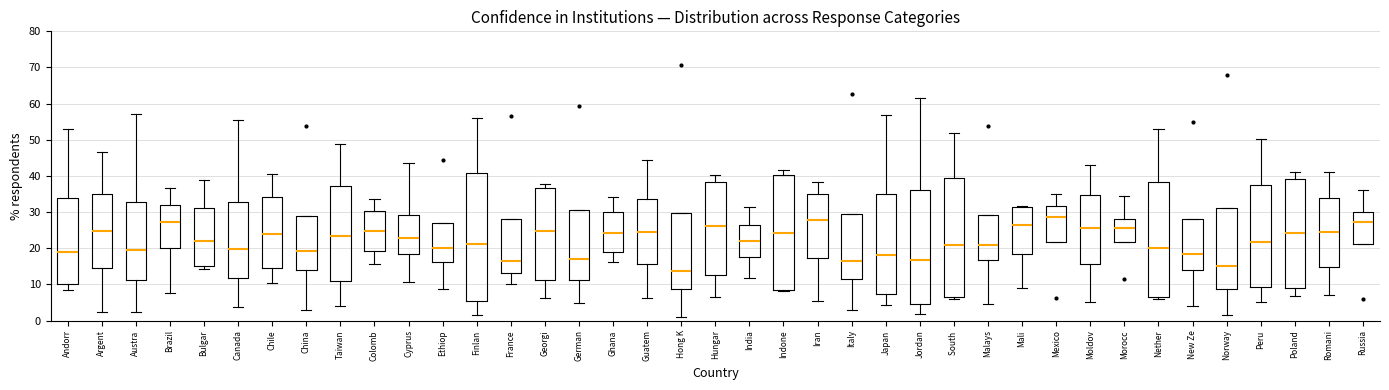

Reading left to right, transcribe this box plot: for each box, give where its median line is, the range the box spans, and where its two whiskers end, as read against the y-axis. The values are not printed on the chart, so give them approximately, as read against the axis.

Andorr: median 19, box 10 to 34, whiskers 8 to 53
Argent: median 25, box 15 to 35, whiskers 2 to 47
Austra: median 19, box 11 to 33, whiskers 3 to 57
Brazil: median 27, box 20 to 32, whiskers 8 to 37
Bulgar: median 22, box 15 to 31, whiskers 14 to 39
Canada: median 20, box 12 to 33, whiskers 4 to 56
Chile: median 24, box 14 to 34, whiskers 10 to 41
China: median 19, box 14 to 29, whiskers 3 to 29
Taiwan: median 23, box 11 to 37, whiskers 4 to 49
Colomb: median 25, box 19 to 30, whiskers 16 to 34
Cyprus: median 23, box 18 to 29, whiskers 11 to 44
Ethiop: median 20, box 16 to 27, whiskers 9 to 27
Finlan: median 21, box 5 to 41, whiskers 2 to 56
France: median 17, box 13 to 28, whiskers 10 to 28
Georgi: median 25, box 11 to 37, whiskers 6 to 38
German: median 17, box 11 to 30, whiskers 5 to 30
Ghana: median 24, box 19 to 30, whiskers 16 to 34
Guatem: median 24, box 16 to 34, whiskers 6 to 45
Hong K: median 14, box 9 to 30, whiskers 1 to 30
Hungar: median 26, box 13 to 38, whiskers 7 to 40
India: median 22, box 18 to 26, whiskers 12 to 32
Indone: median 24, box 9 to 40, whiskers 8 to 42
Iran: median 28, box 17 to 35, whiskers 5 to 38
Italy: median 16, box 11 to 30, whiskers 3 to 30
Japan: median 18, box 7 to 35, whiskers 4 to 57
Jordan: median 17, box 5 to 36, whiskers 2 to 62
South: median 21, box 6 to 40, whiskers 6 (just below the box's lower edge) to 52
Malays: median 21, box 17 to 29, whiskers 5 to 29
Mali: median 26, box 18 to 31, whiskers 9 to 32
Mexico: median 29, box 22 to 32, whiskers 22 to 35
Moldov: median 26, box 16 to 35, whiskers 5 to 43
Morocc: median 26, box 22 to 28, whiskers 22 to 35
Nether: median 20, box 6 to 38, whiskers 6 (just below the box's lower edge) to 53
New Ze: median 18, box 14 to 28, whiskers 4 to 28
Norway: median 15, box 9 to 31, whiskers 2 to 31
Peru: median 22, box 9 to 37, whiskers 5 to 50
Poland: median 24, box 9 to 39, whiskers 7 to 41
Romani: median 25, box 15 to 34, whiskers 7 to 41
Russia: median 27, box 21 to 30, whiskers 21 to 36